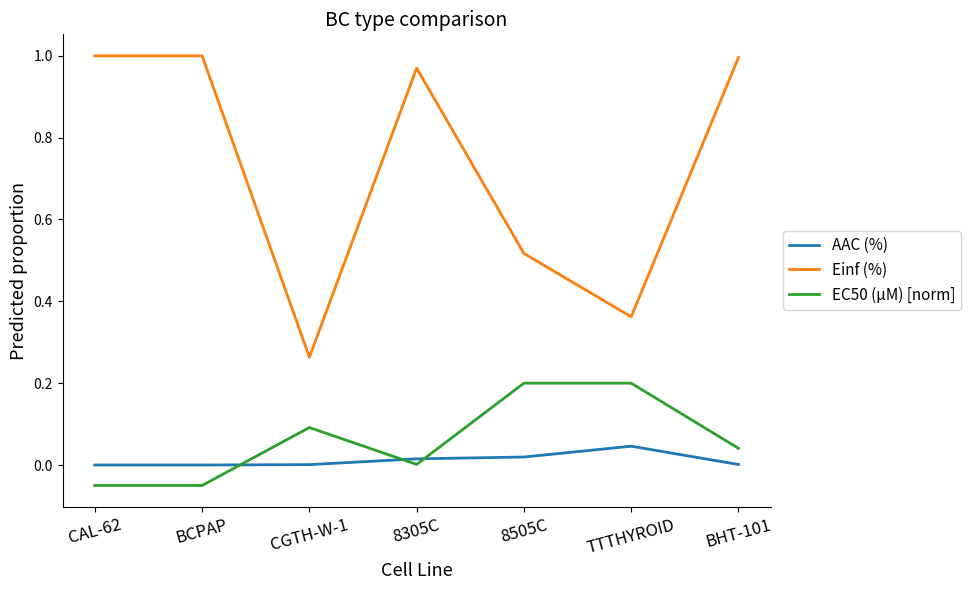

How many lines are shown in the chart?

3